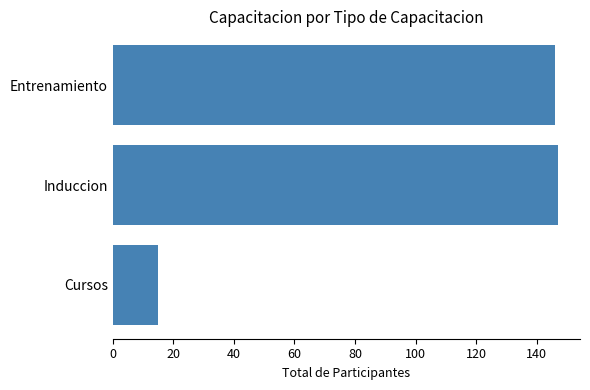

How many data points are less than 146?

1